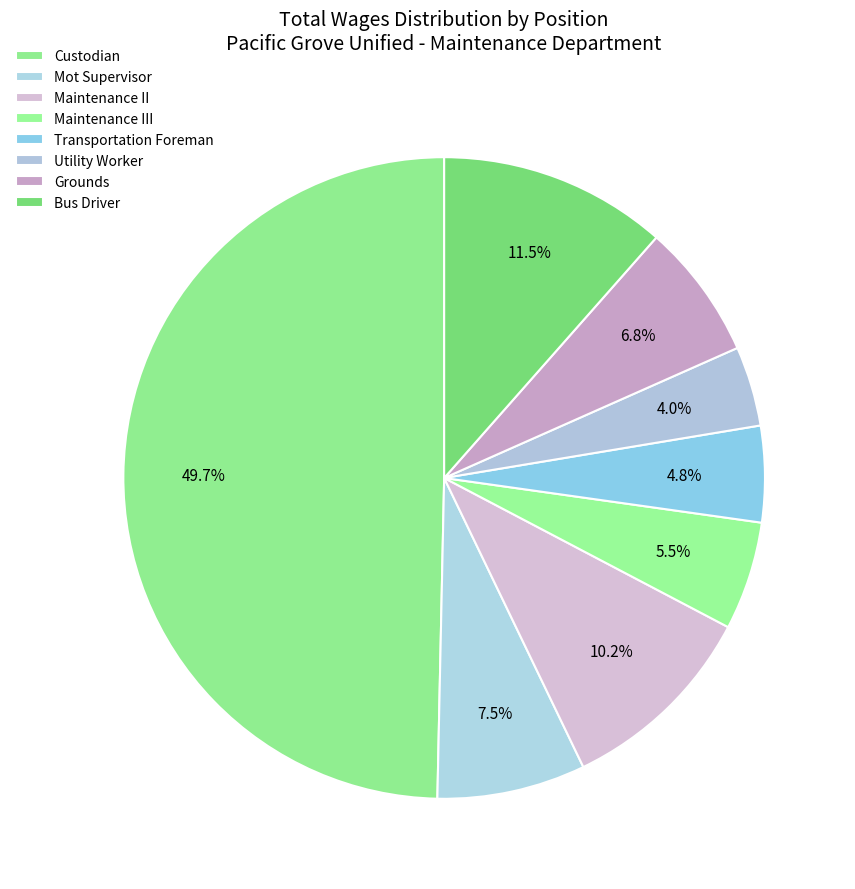

To the nearest percent, what is the difference between the largest and smallest slice percentages?

46%